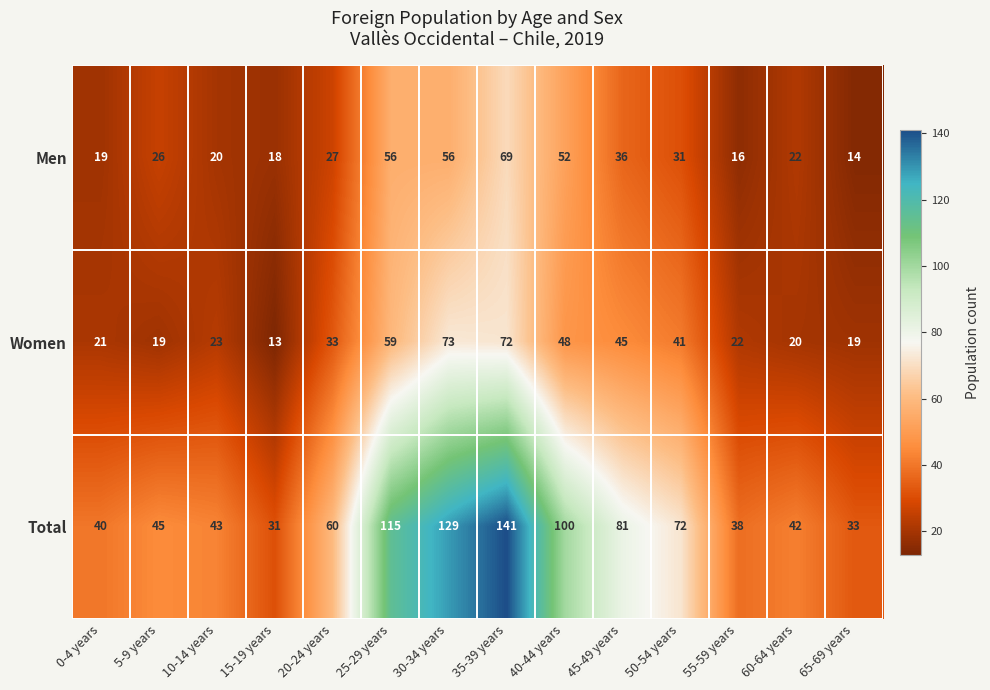

Is it true that Men equals 40 at 35-39 years?

False